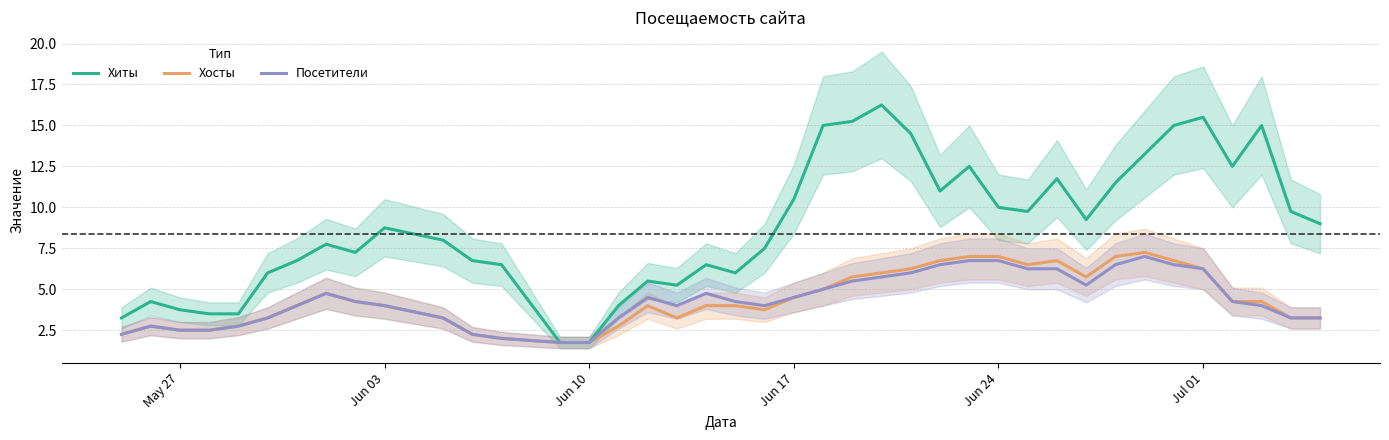

The Хиты series shows 5.1 at May 27. True or false?

False